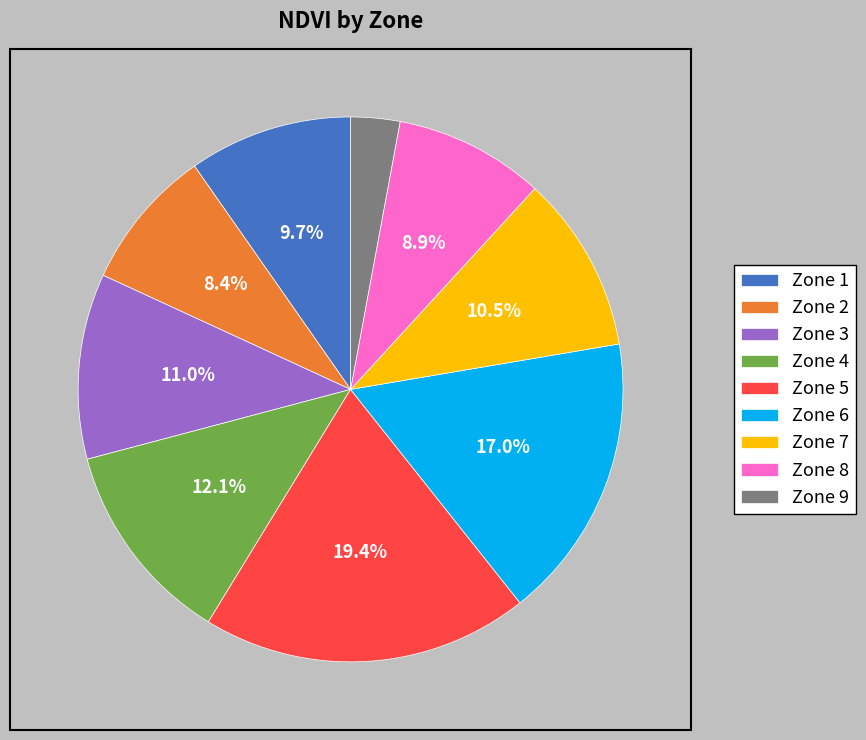

How much of the chart is everything except Zone 4?

87.9%